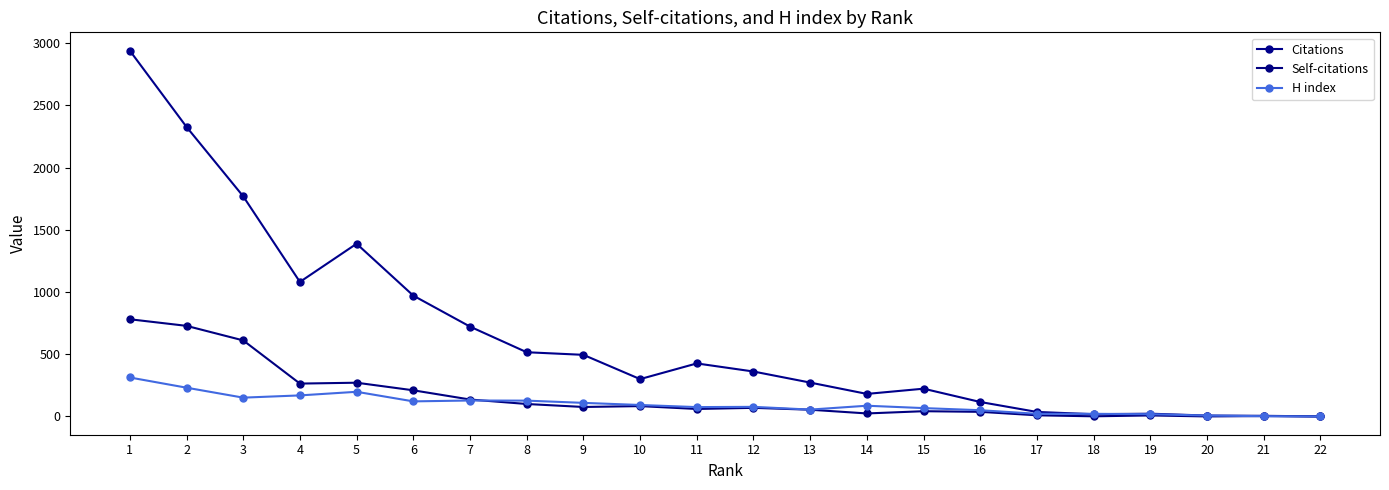

Is this an area chart (filled region under the line)?

No